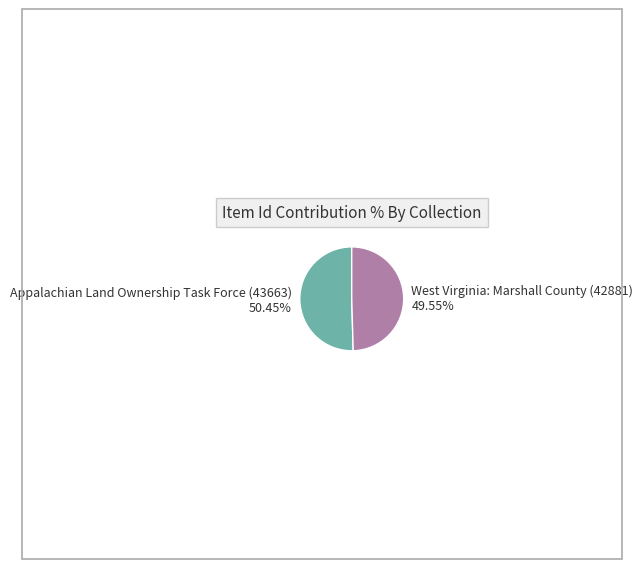

True or false: Appalachian Land Ownership Task Force (43663) accounts for 61% of the total.

False